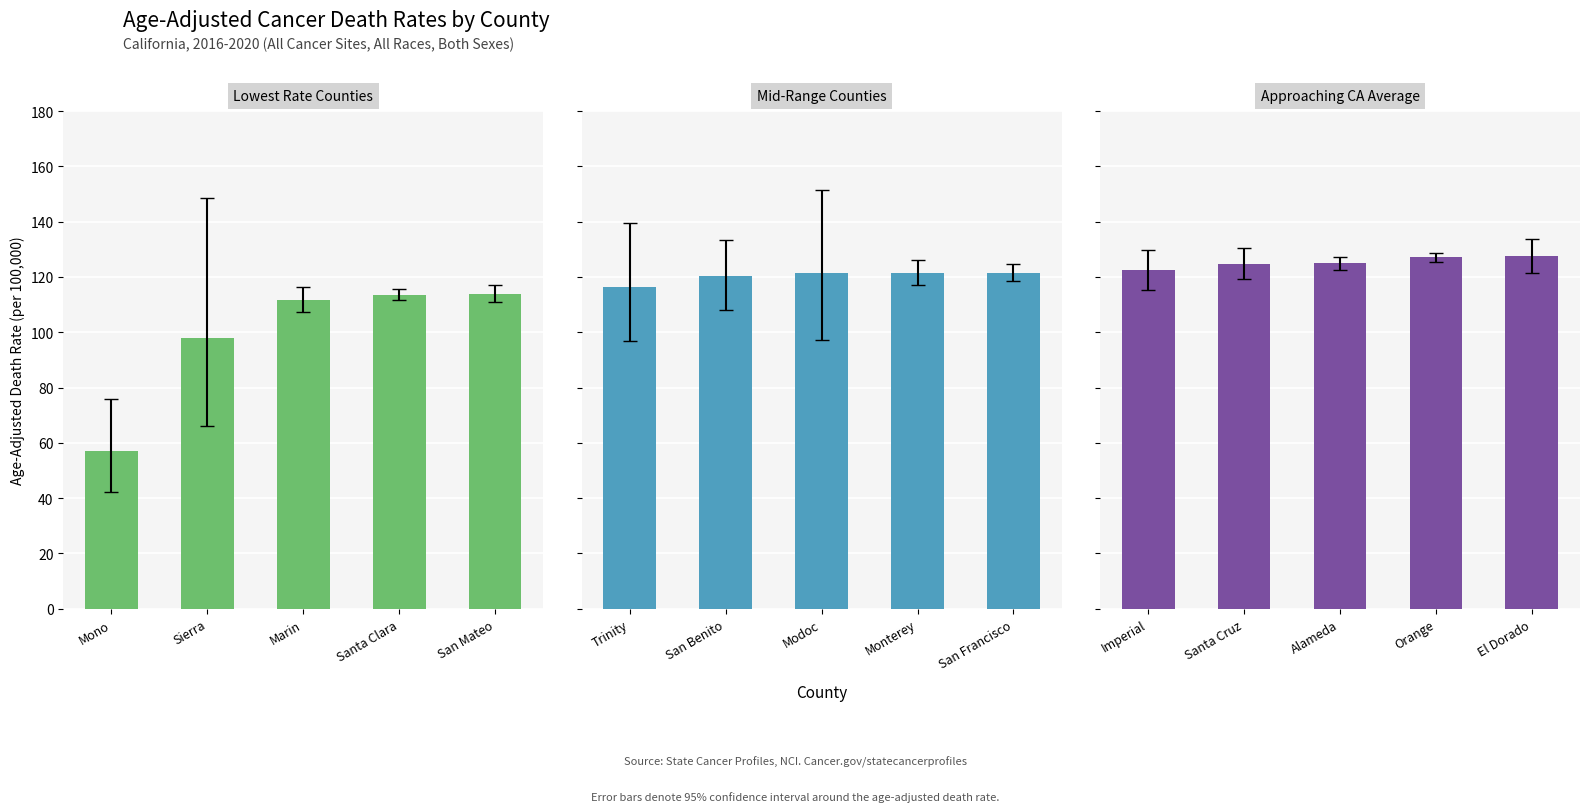

How many data points in Approaching CA Average are less than 125?

2